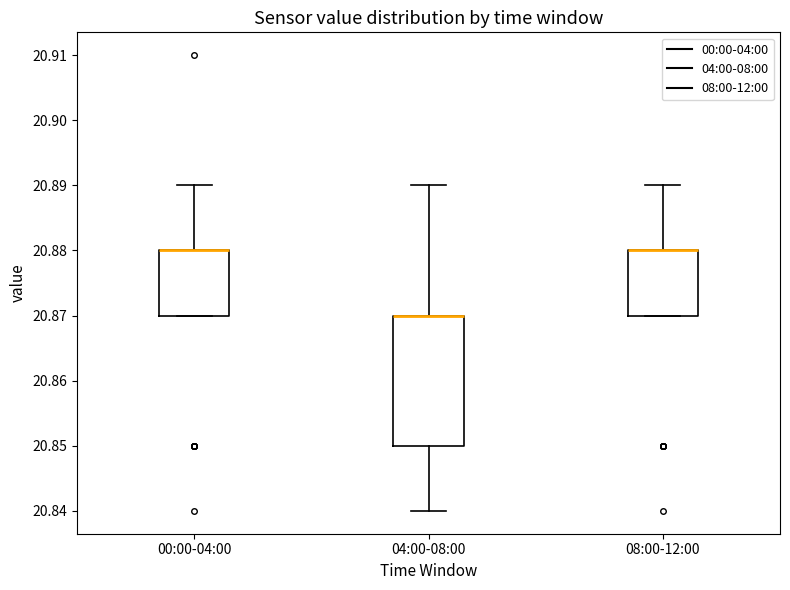

Comparing the boxes themselves (not the whiskers), which one is the tallest?

04:00-08:00